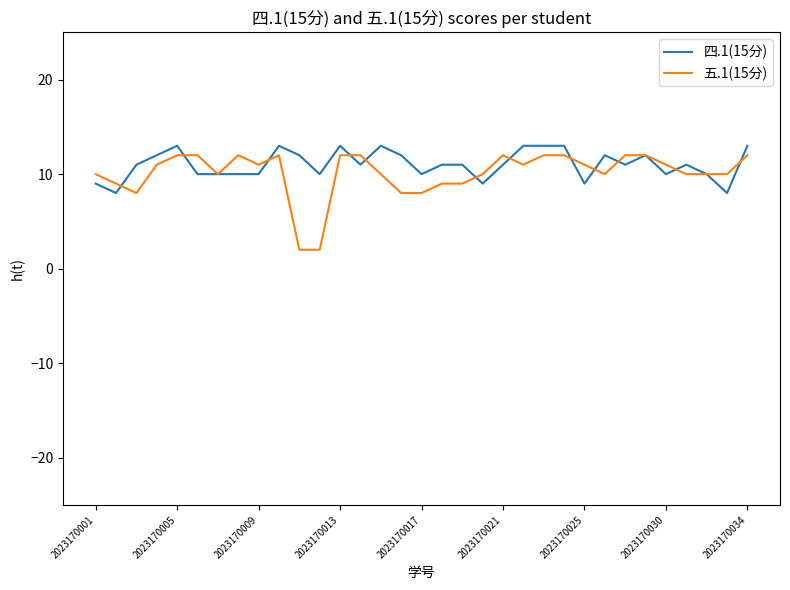

Which series has the widest spread of values?

五.1(15分)